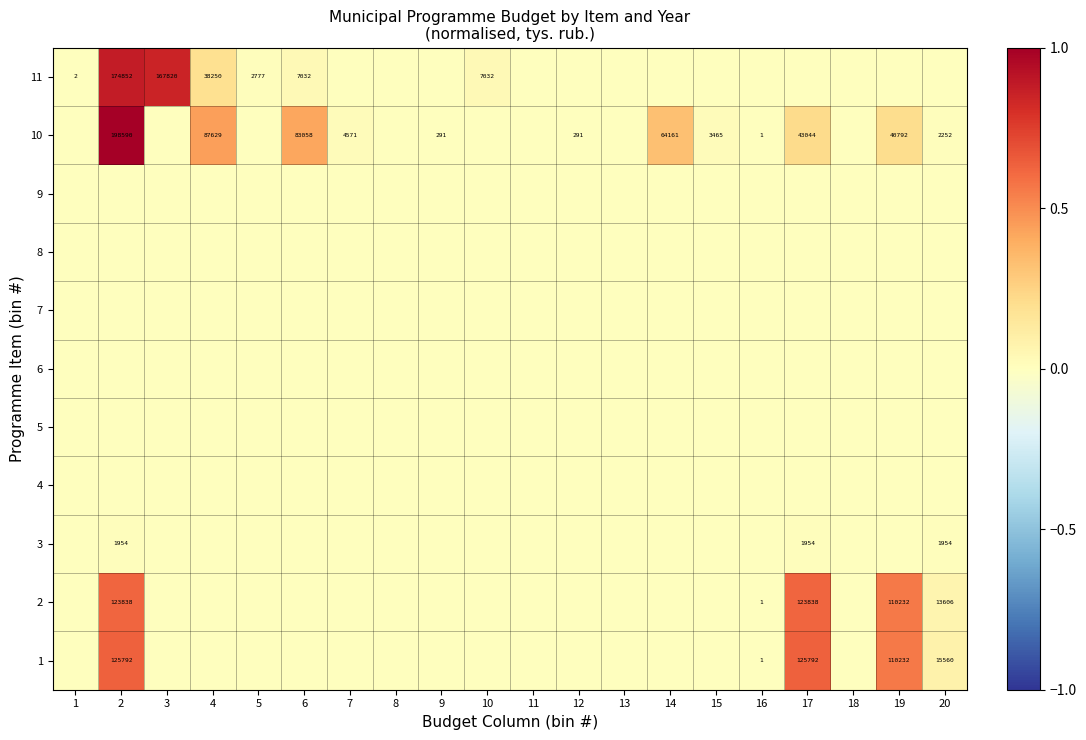

At which category does the chart reach its peak across all series?

2